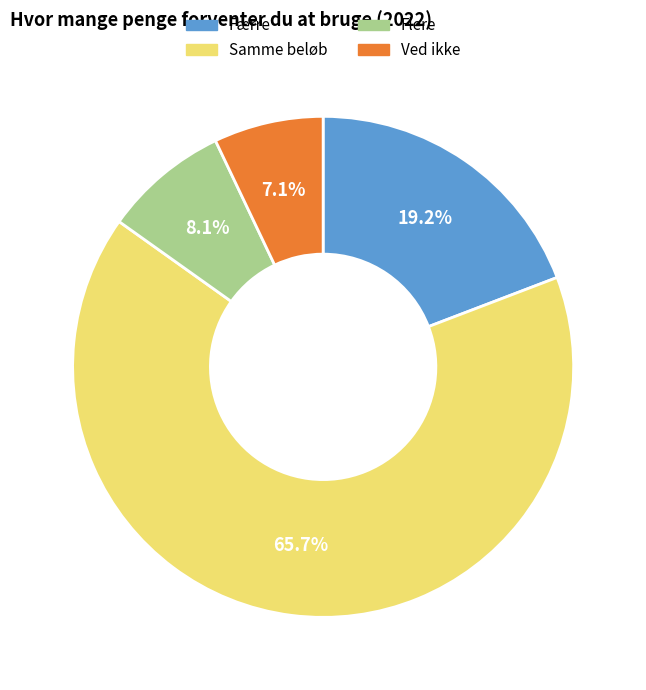

Count the number of slices in the pie.

4